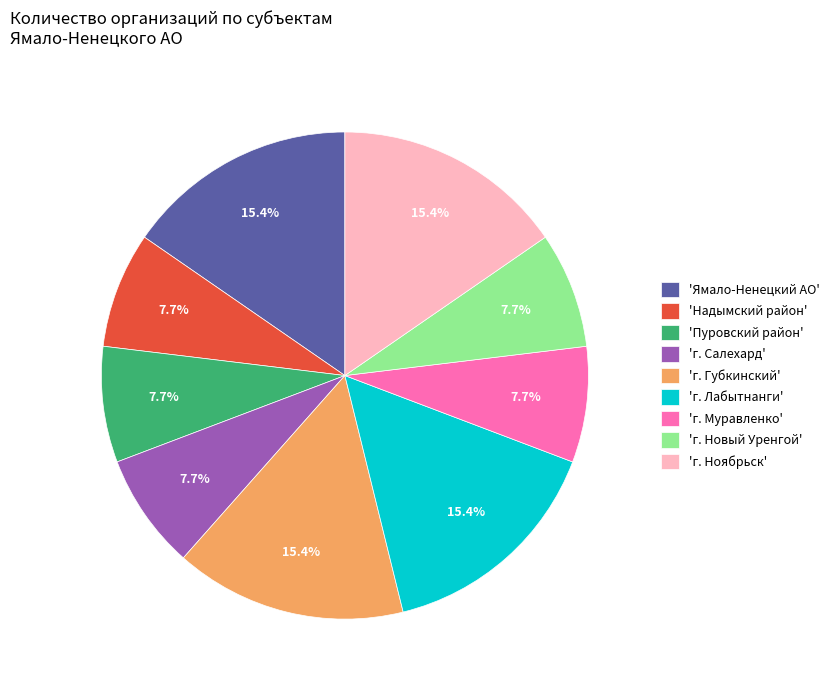

Do 'г. Губкинский' and 'Надымский район' together represent more than half of the pie?

No